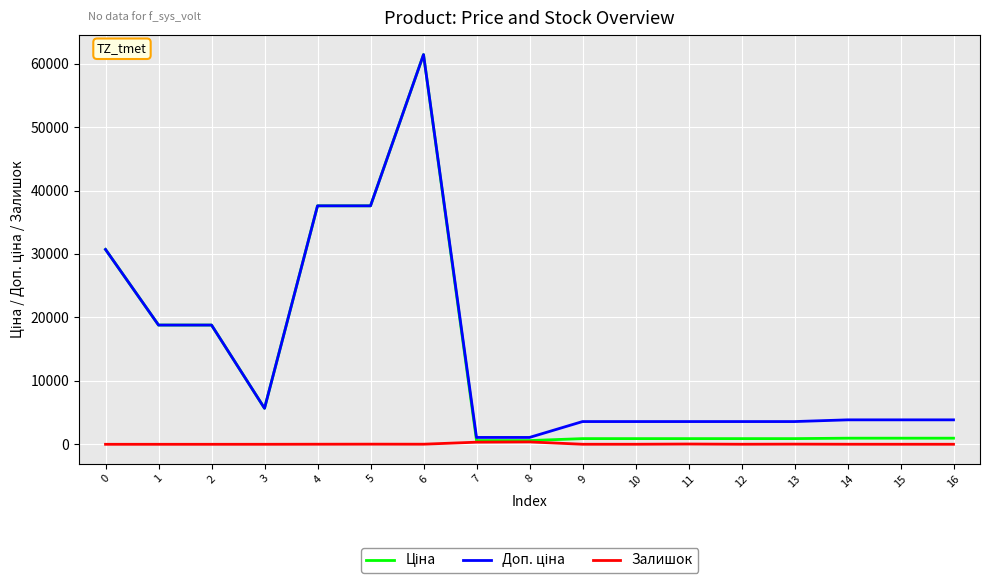

What is the greatest value displayed?

61434.3